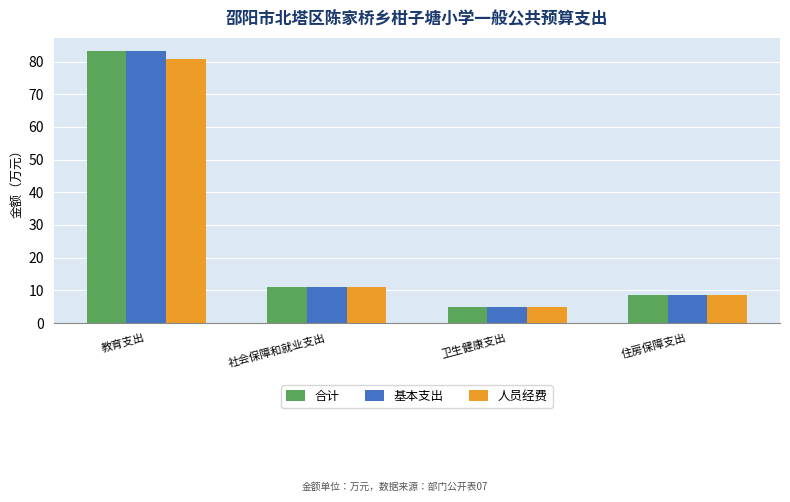

What are all the series names shown in the legend?

合计, 基本支出, 人员经费